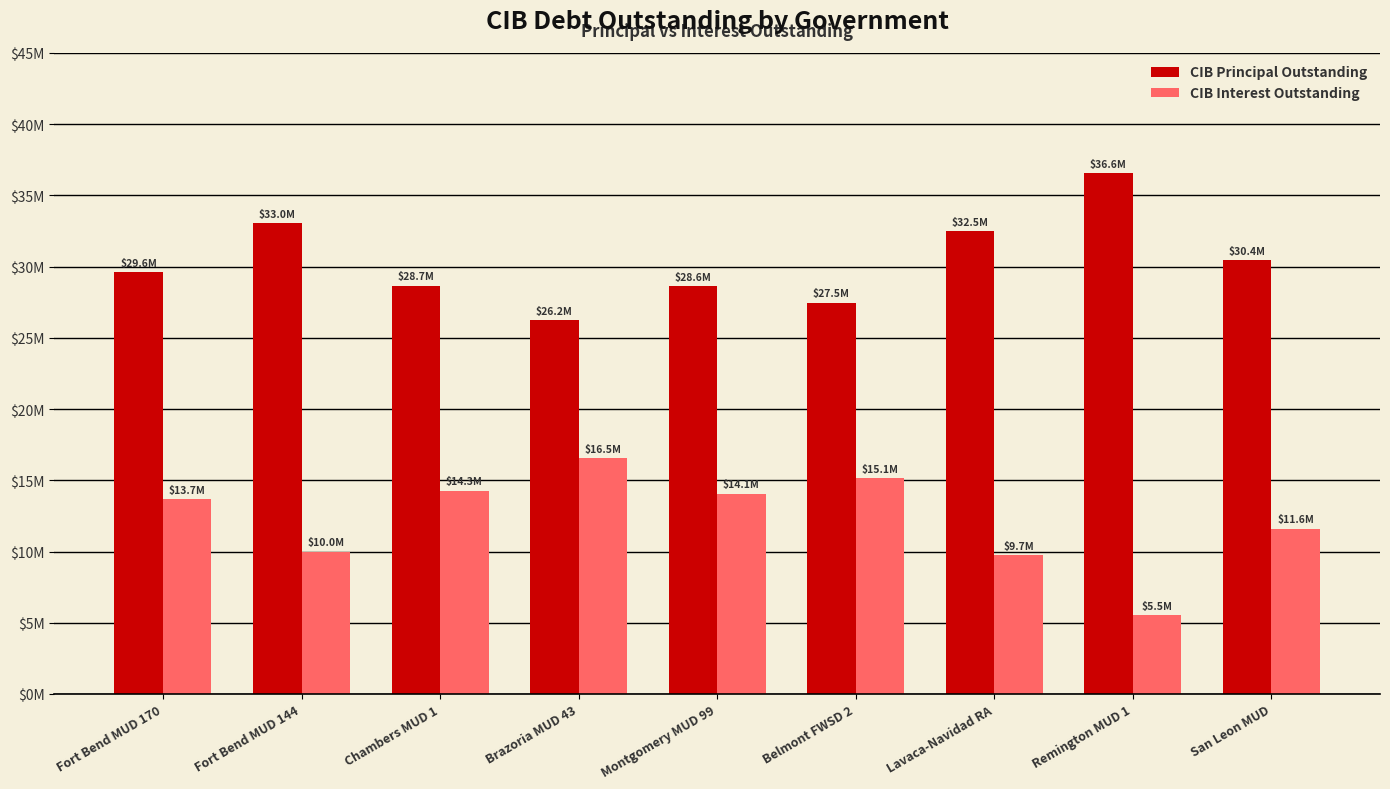

Rank the series by their average value, from lowest to highest.

CIB Interest Outstanding, CIB Principal Outstanding